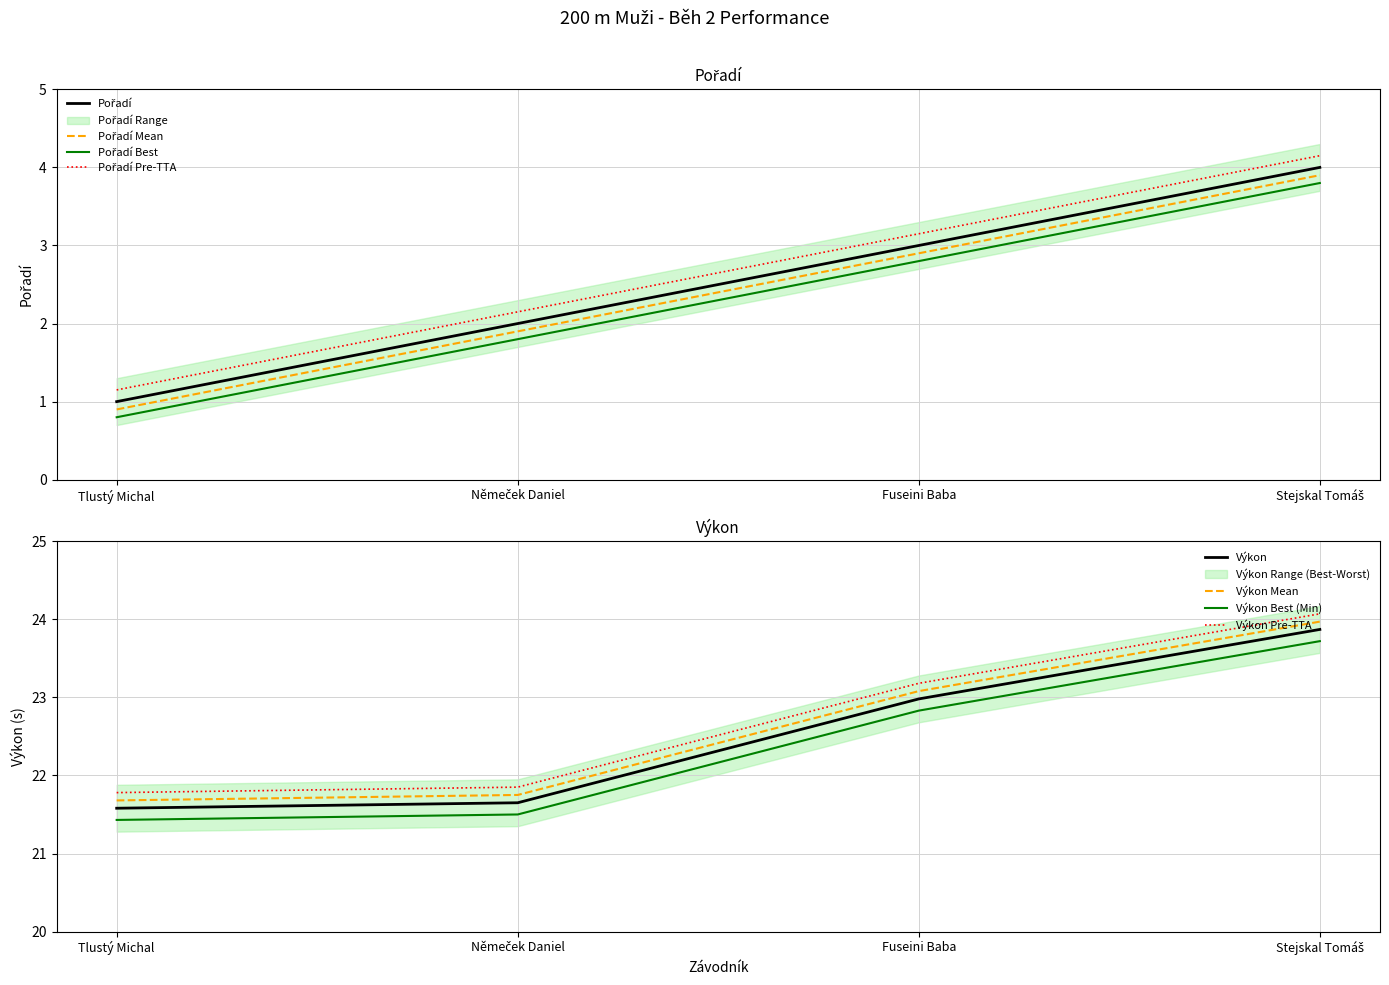

At which label does Výkon first exceed 22?

Fuseini Baba